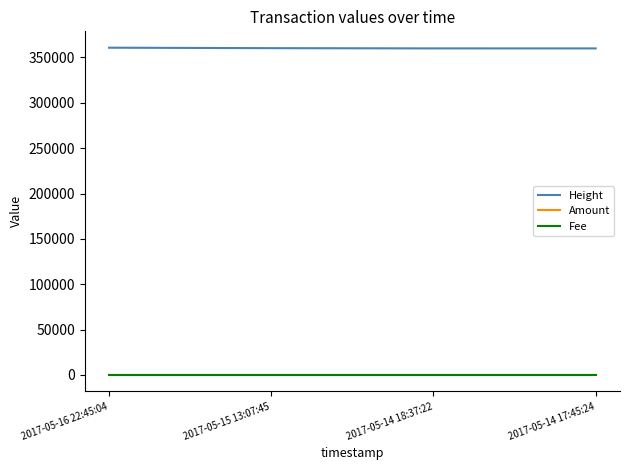

What position from the right is 2017-05-16 22:45:04?

4